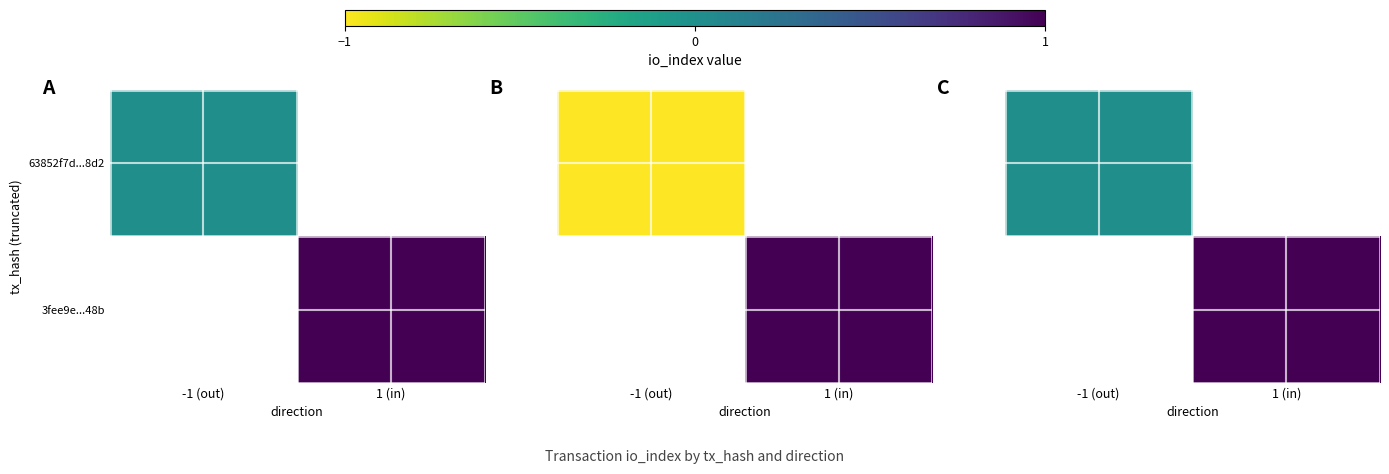

List the labels in order of 3fee9e...48b value, smallest first.

-1 (out), 1 (in)